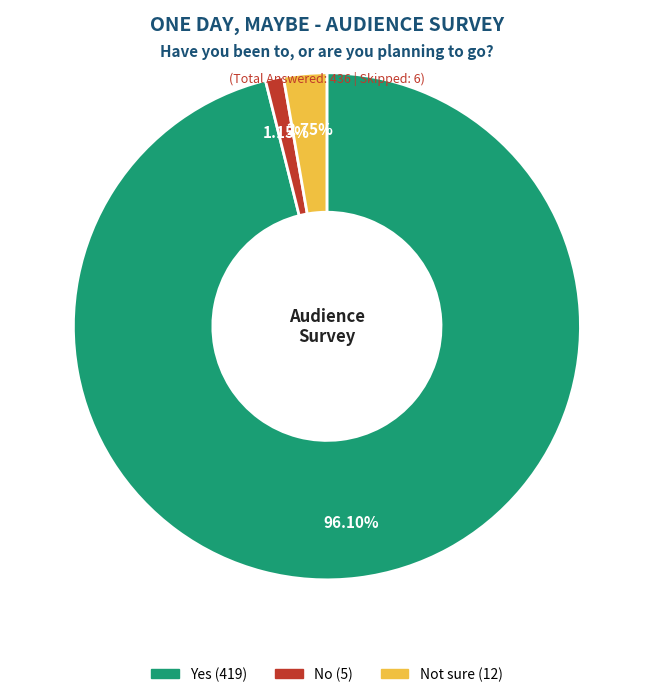

Is there a majority slice in this chart?

Yes